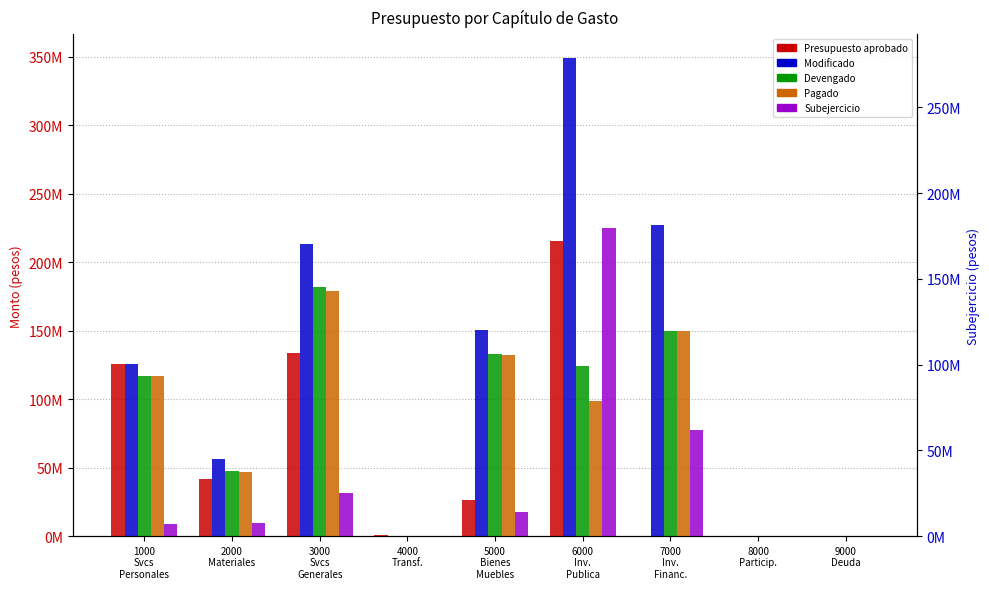

Which series changed the most between 3000
Svcs
Generales and 5000
Bienes
Muebles?

Presupuesto aprobado